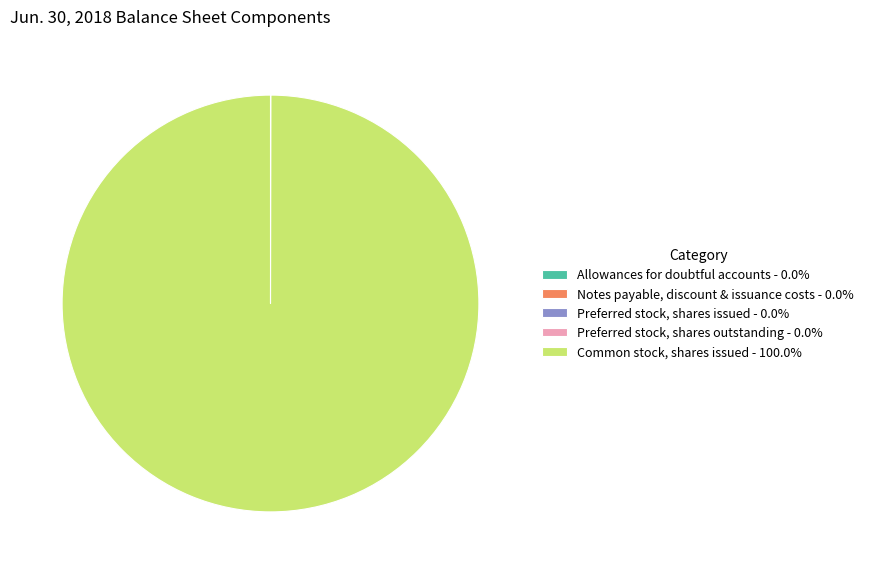

Does any single category account for the majority?

Yes